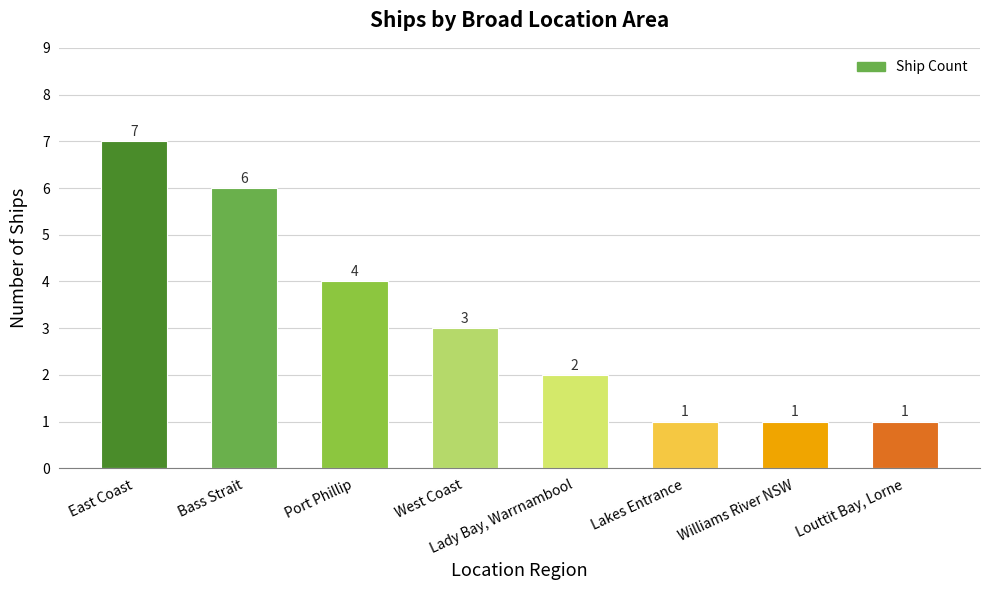

The chart shows a value of 11 at East Coast. True or false?

False